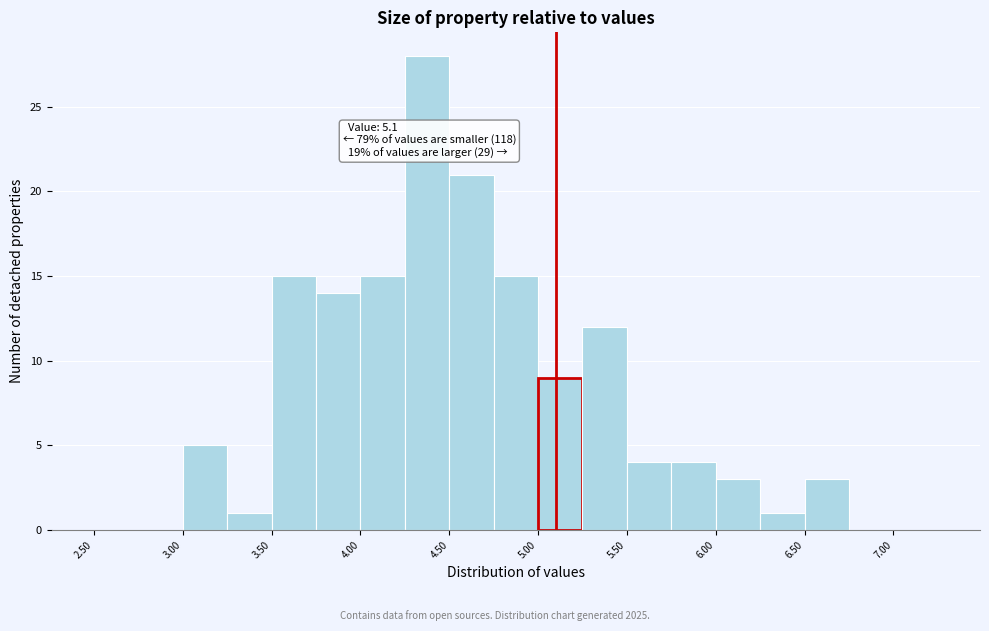

Over which range of the x-axis is the bar tallest?

4.25 to 4.50